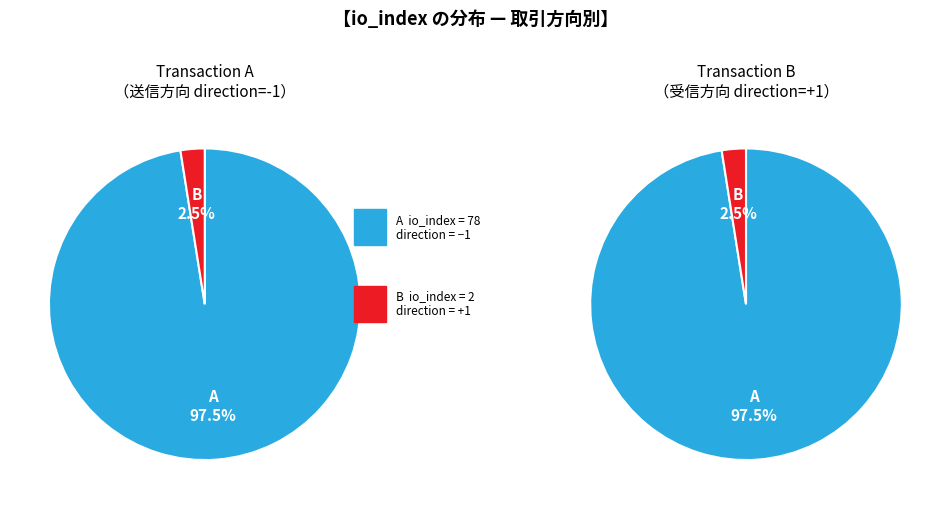

Combined, what portion of the pie is io_index=2 (direction=1) and io_index=78 (direction=-1)?

100.0%